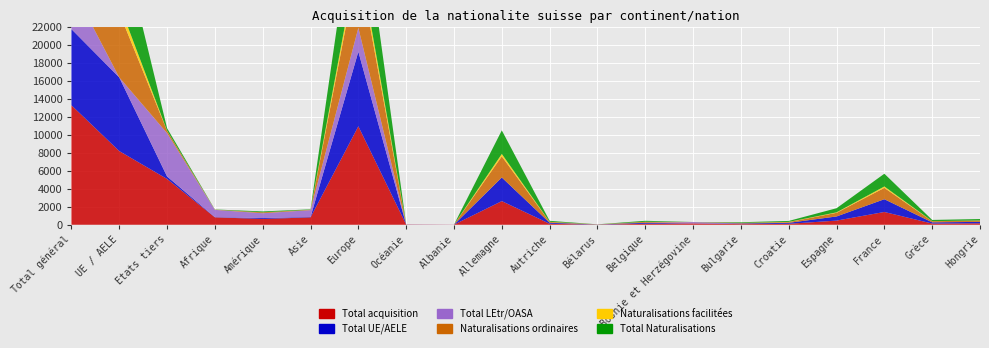

Reading left to right, extract all data points from this chart.

Total acquisition: 13276	8187	5089	827	643	818	10938	23	9	2627	110	17	110	150	70	107	461	1419	134	160
Total UE/AELE: 8462	8185	277	22	101	43	8295	1	0	2625	110	6	110	3	70	107	461	1419	134	160
Total LEtr/OASA: 4814	2	4812	805	535	763	2642	22	9	2	0	11	0	147	0	0	0	0	0	0
Naturalisations ordinaires: 7470	7202	268	21	99	42	7307	1	0	2346	93	6	103	2	63	83	405	1262	127	146
Naturalisations facilitées: 955	946	9	1	2	1	951	0	0	270	15	0	7	1	7	22	52	154	7	12
Total Naturalisations: 8428	8151	277	22	101	43	8261	1	0	2616	108	6	110	3	70	105	457	1416	134	158